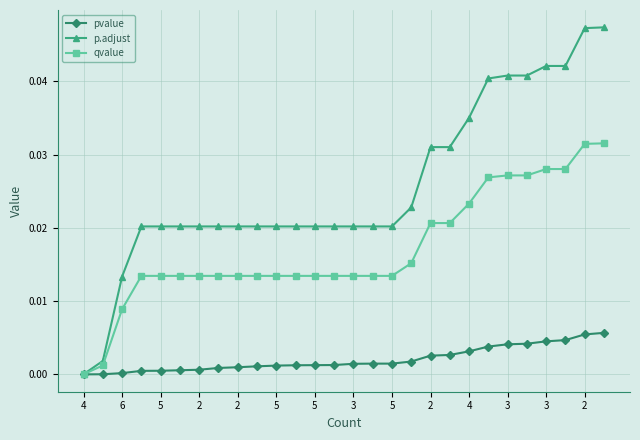

How many distinct data groups are displayed?

3